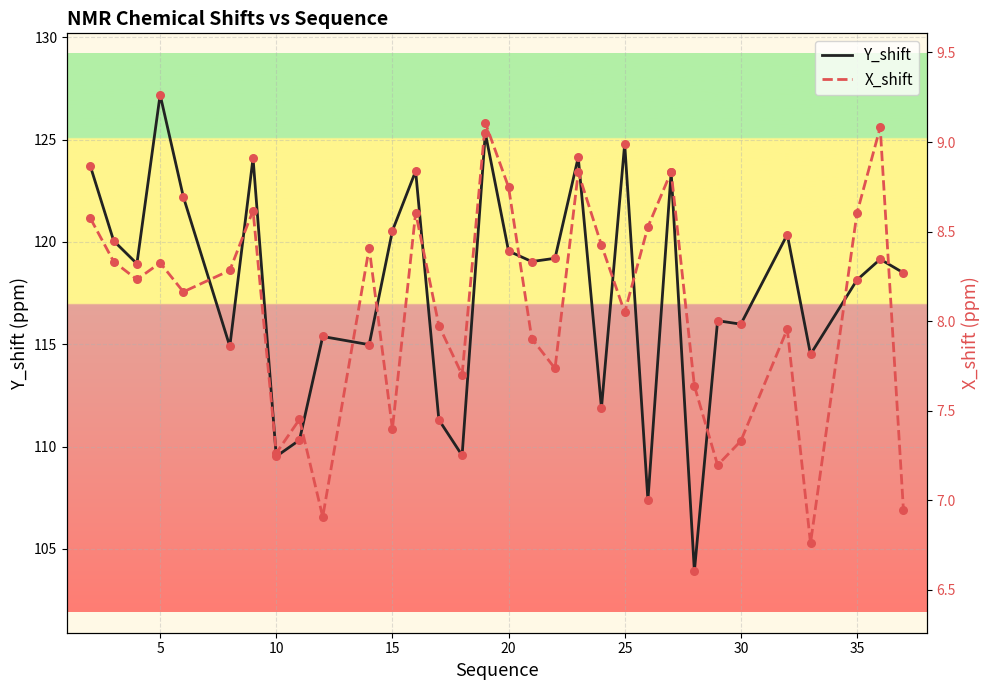

Which series has the largest total across all categories?

Y_shift